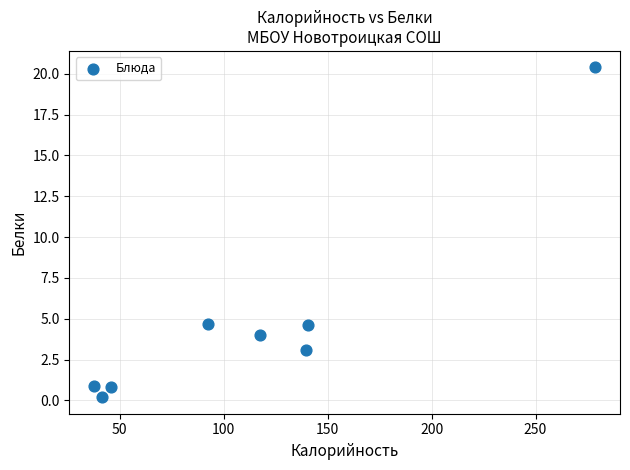

What is the average Y value?

4.8